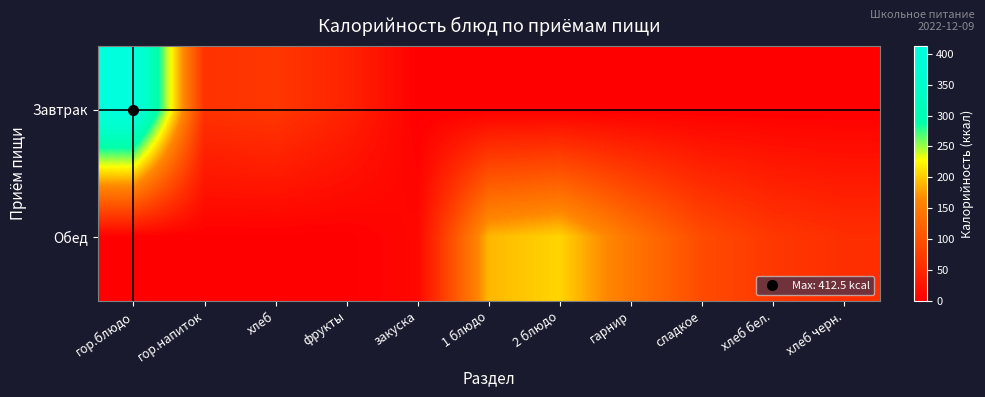

How many series are shown in this chart?

2